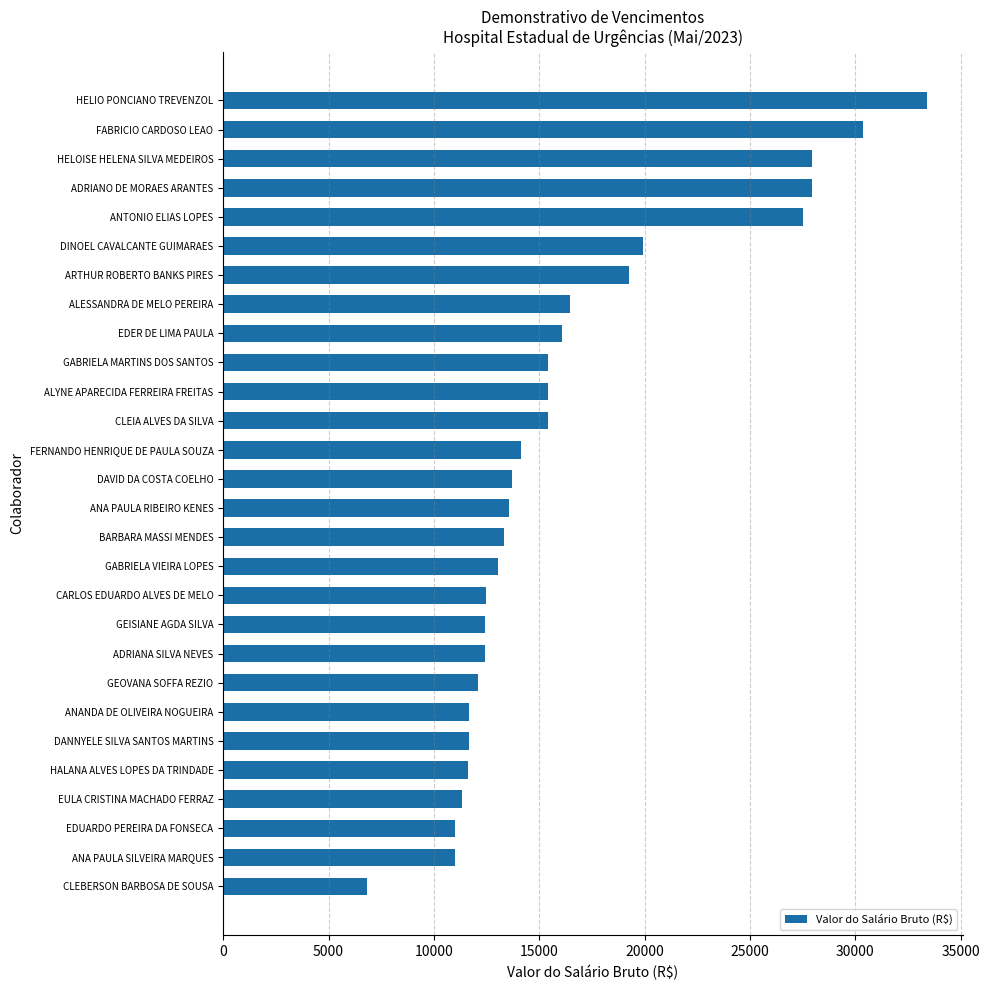

What is the difference between the second highest and second lowest values?

19380.5